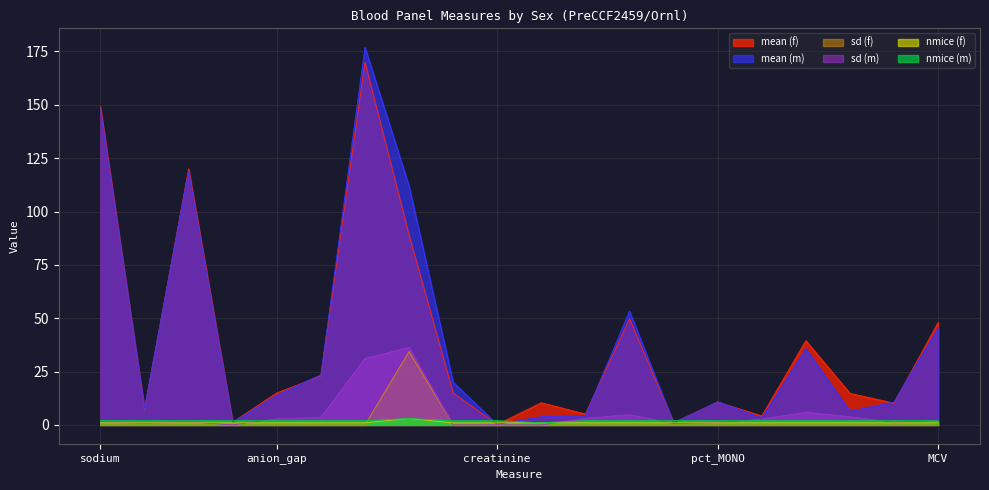

What is the label of the 18th point from the right?

chloride